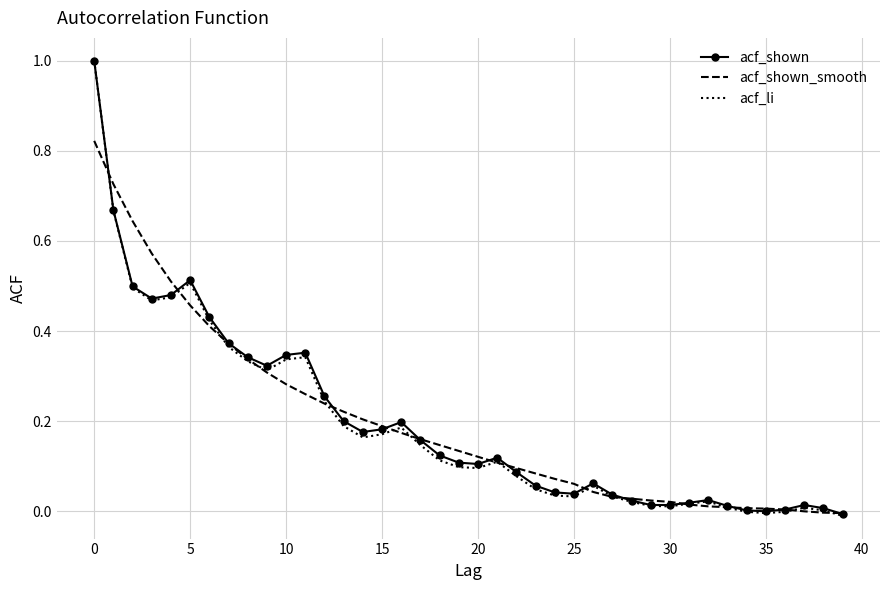

What is the greatest value displayed?

1.0